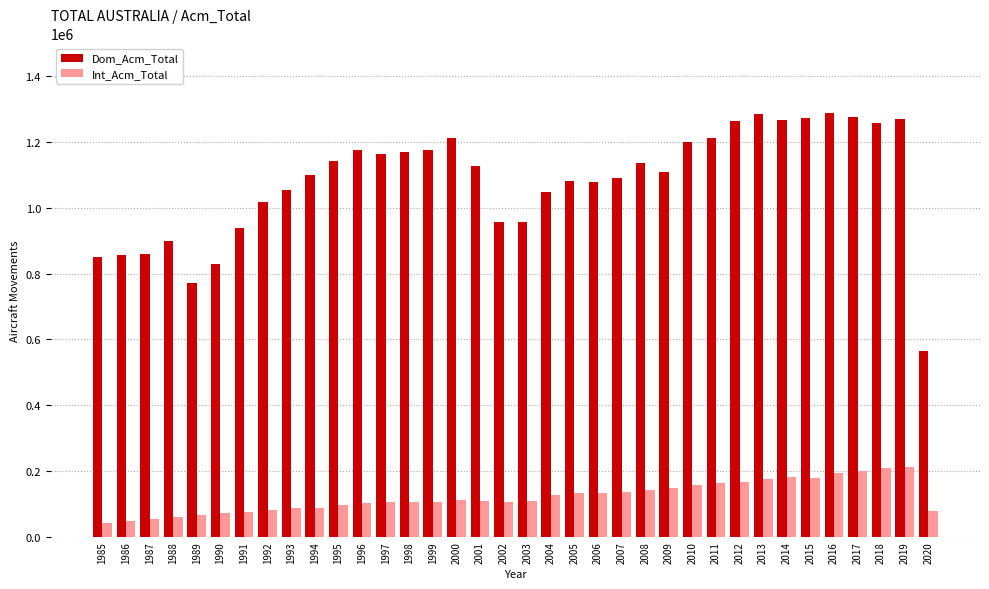

Which series has the largest range (max minus min)?

Dom_Acm_Total